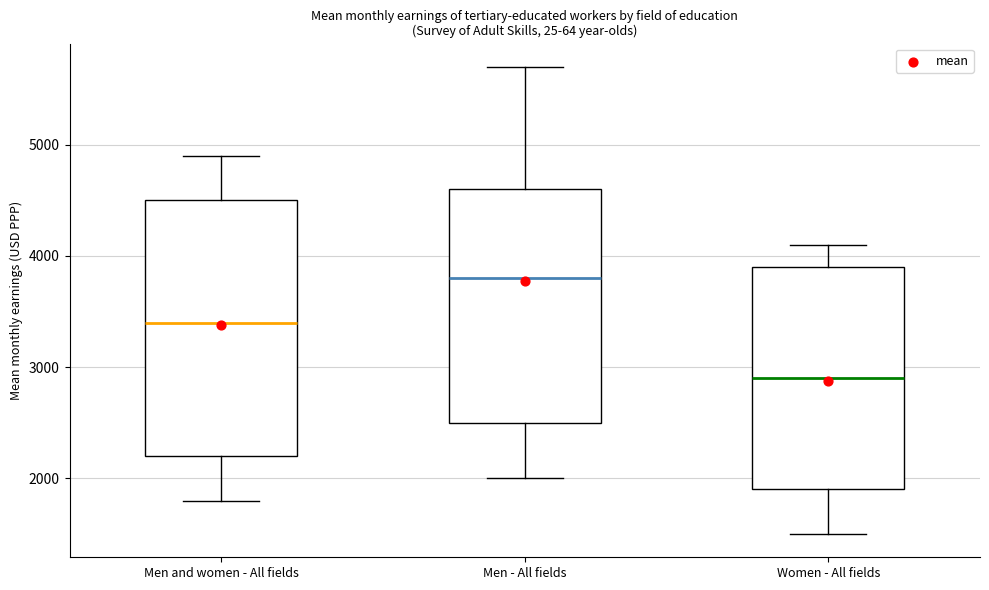

Where is the lower edge of the box for Men - All fields on the y-axis? The values are not printed on the chart, so give them approximately, as read against the axis.

2500